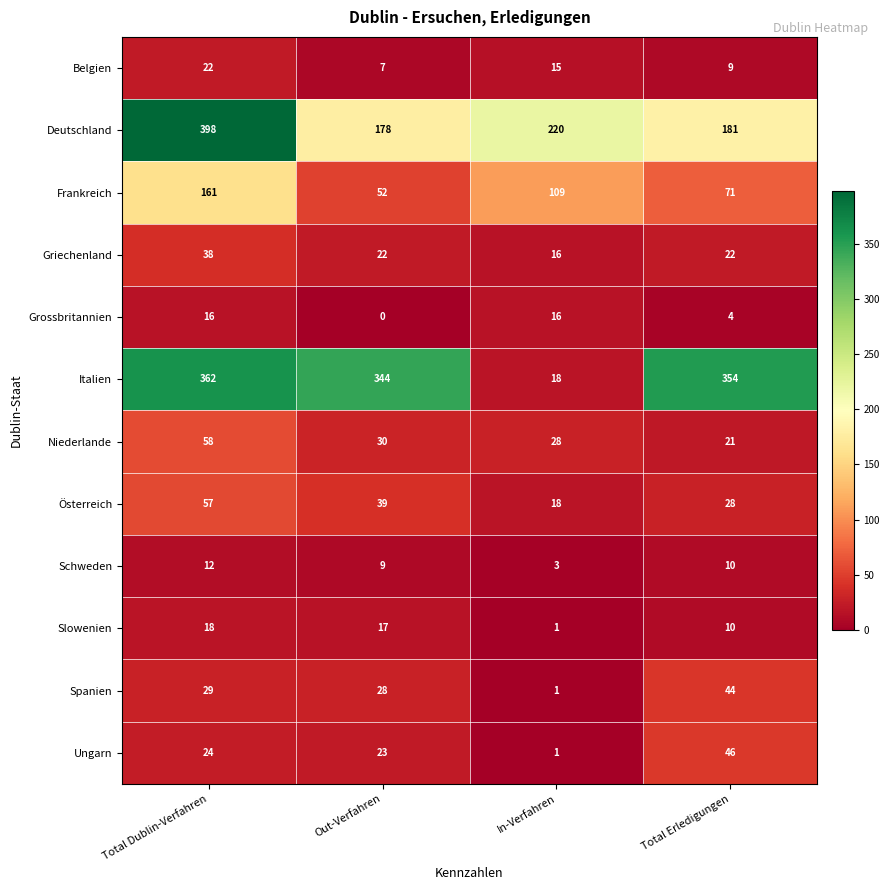

Which series changed the most between In-Verfahren and Total Erledigungen?

Italien